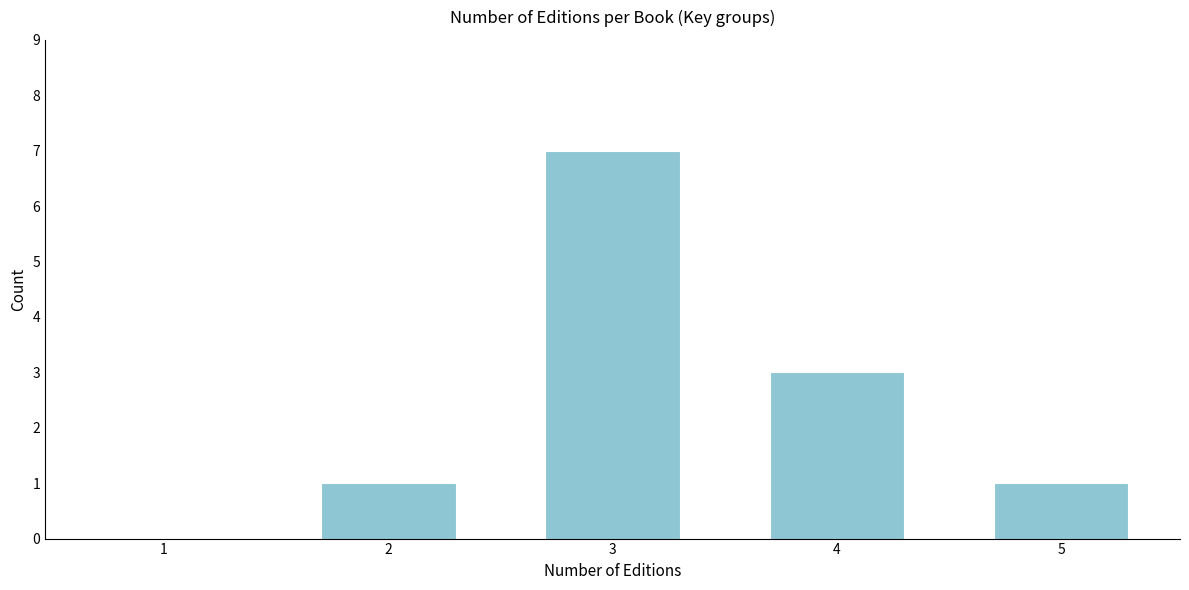

Reading right to left, list all the values displayed in this chart.

5=1	4=3	3=7	2=1	1=0